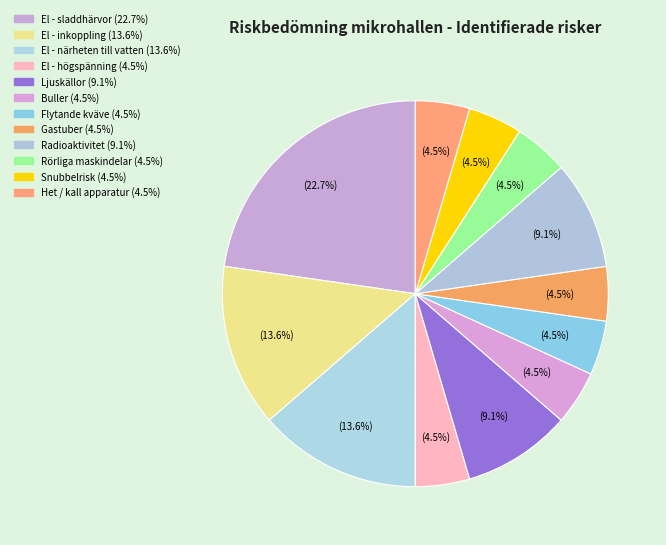

What percentage is the El - högspänning slice, to the nearest percent?

5%